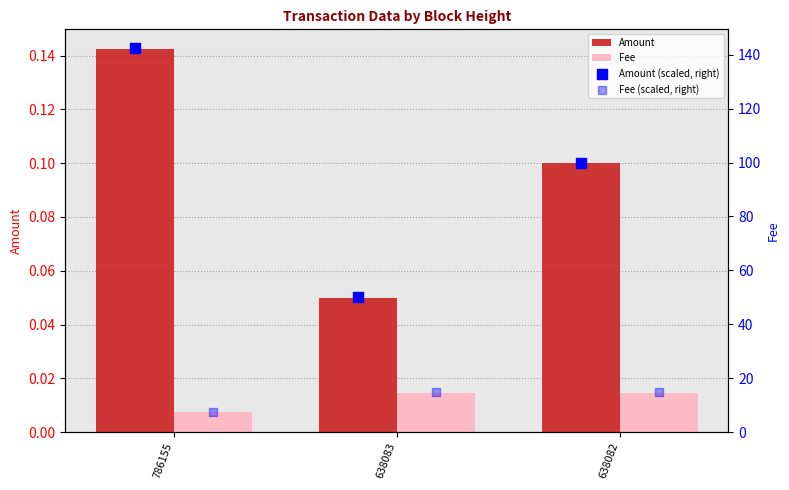

Which series has the largest total across all categories?

Amount (scaled, right)